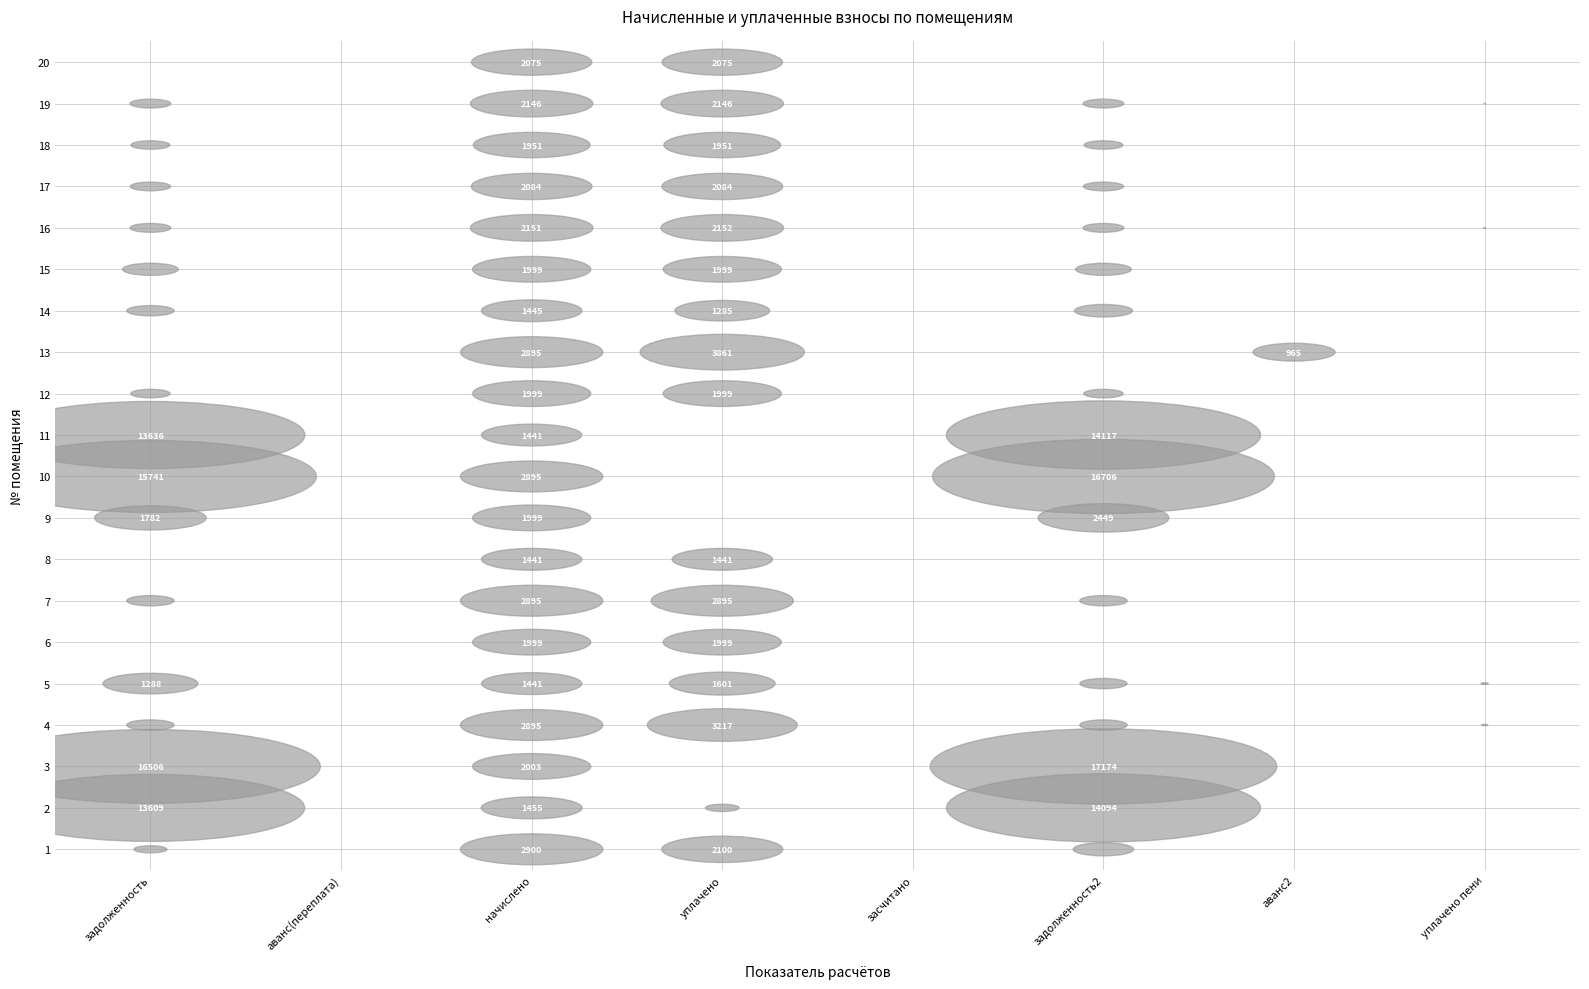

What is the highest value of the 15 series?

1998.9